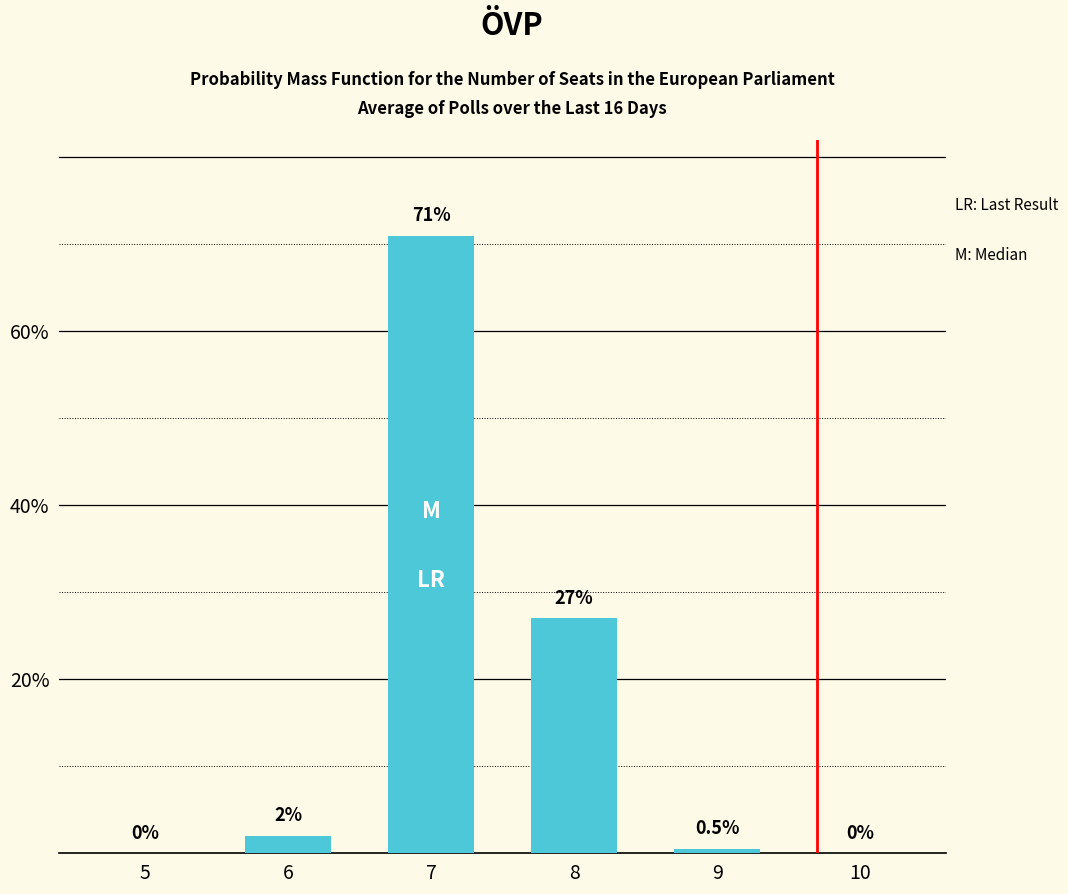

Reading right to left, extract all data points from this chart.

10=0.0	9=0.5	8=27.0	7=71.0	6=2.0	5=0.0